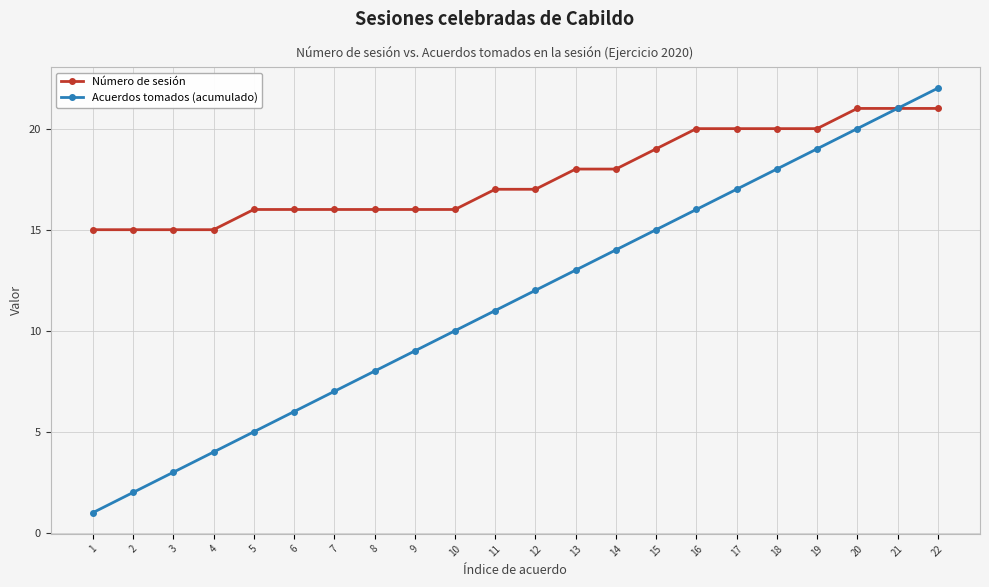

Rank the series by their average value, from lowest to highest.

Acuerdos tomados (acumulado), Número de sesión